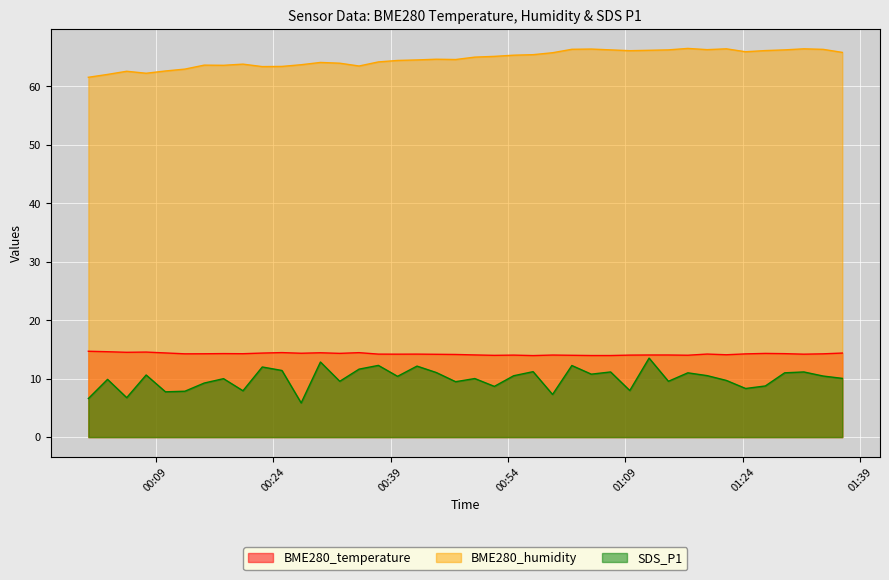

At which category does the chart reach its minimum across all series?

2021/08/17 00:27:35